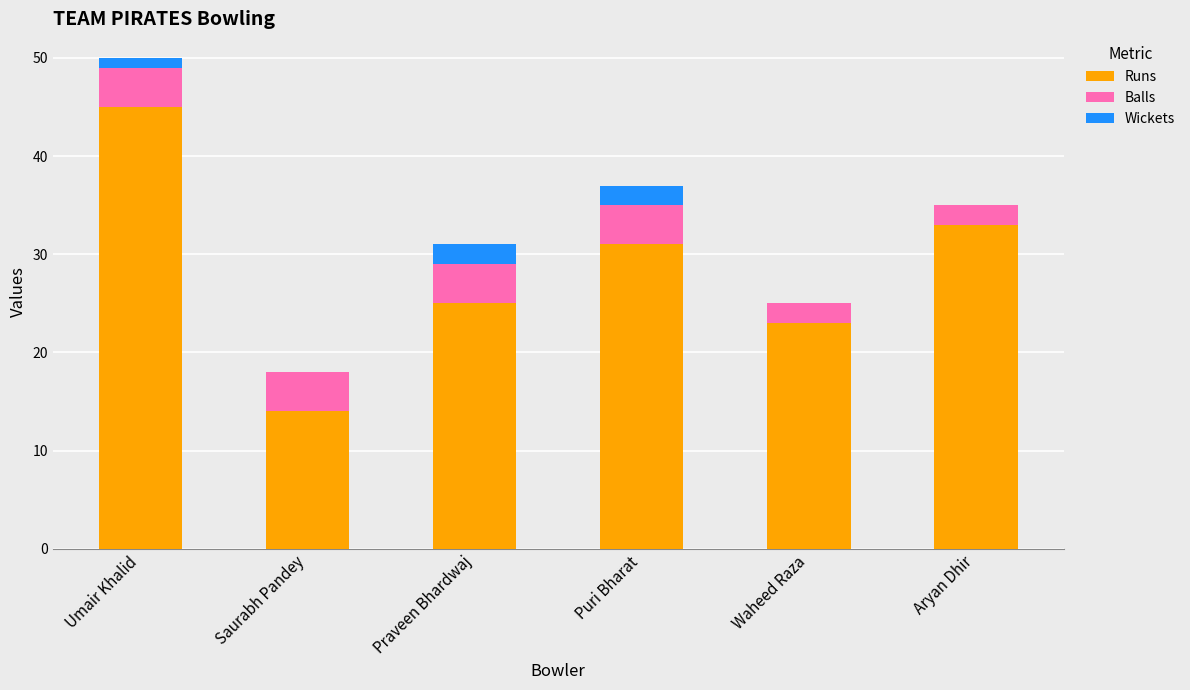

At which label does Runs reach its peak?

Umair Khalid